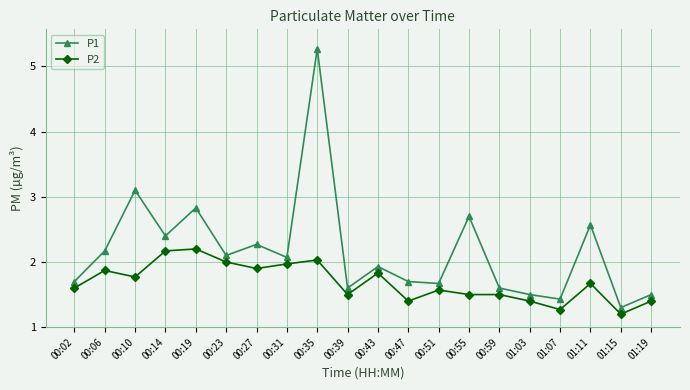

At 00:23, list the series in order from largest to smallest.

P1, P2